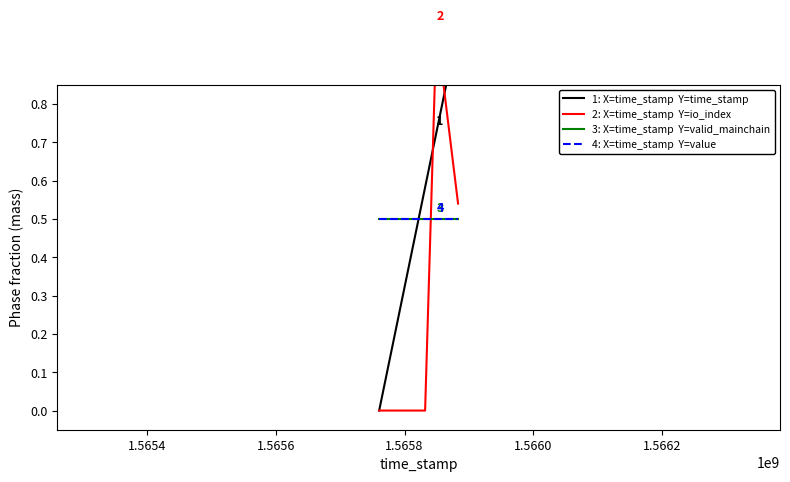

Does the chart have visible grid lines?

No